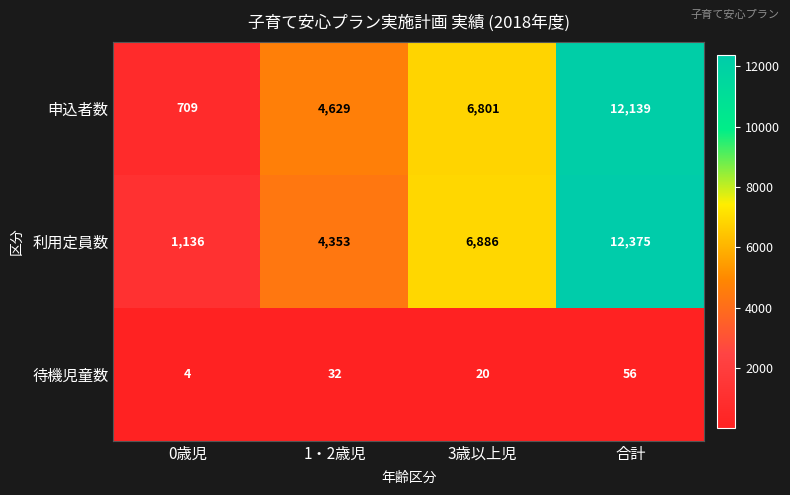

Reading right to left, what are all the values shown in this chart?

申込者数: 12139	6801	4629	709
利用定員数: 12375	6886	4353	1136
待機児童数: 56	20	32	4